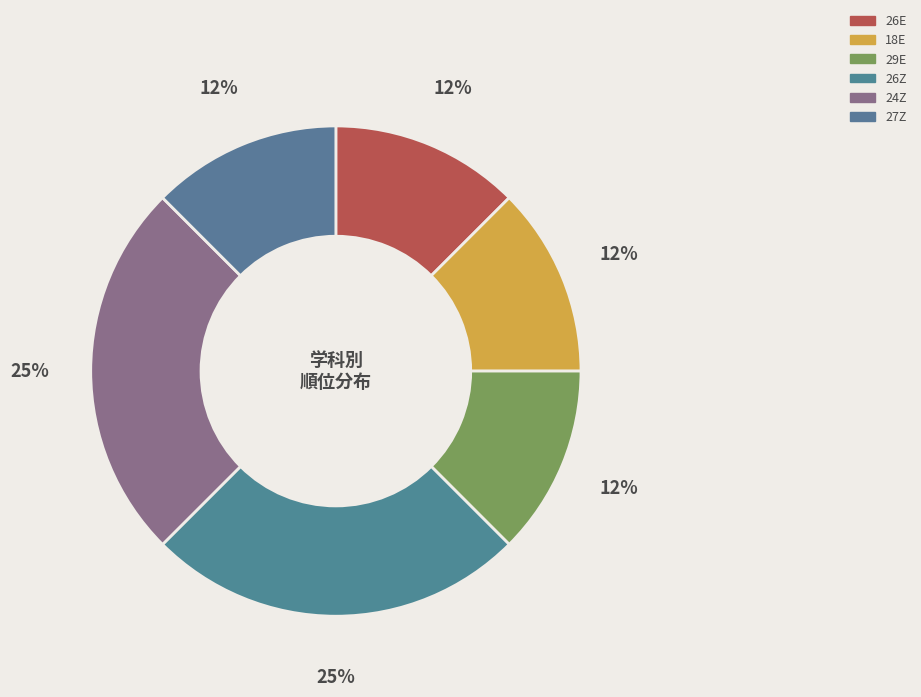

Count the number of slices in the pie.

6